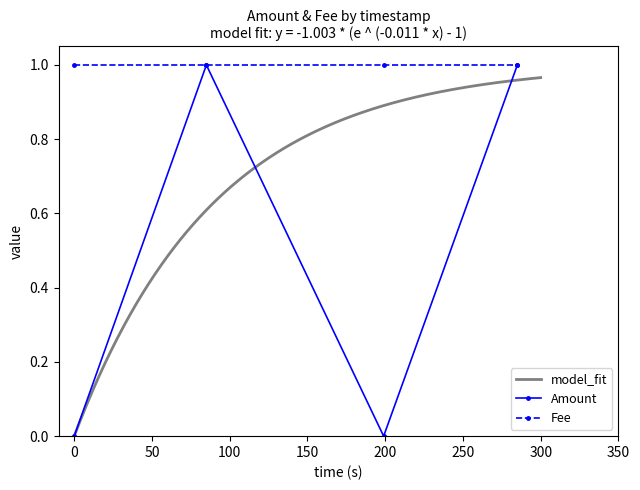

How many interior local peaks does the Amount series have?

1